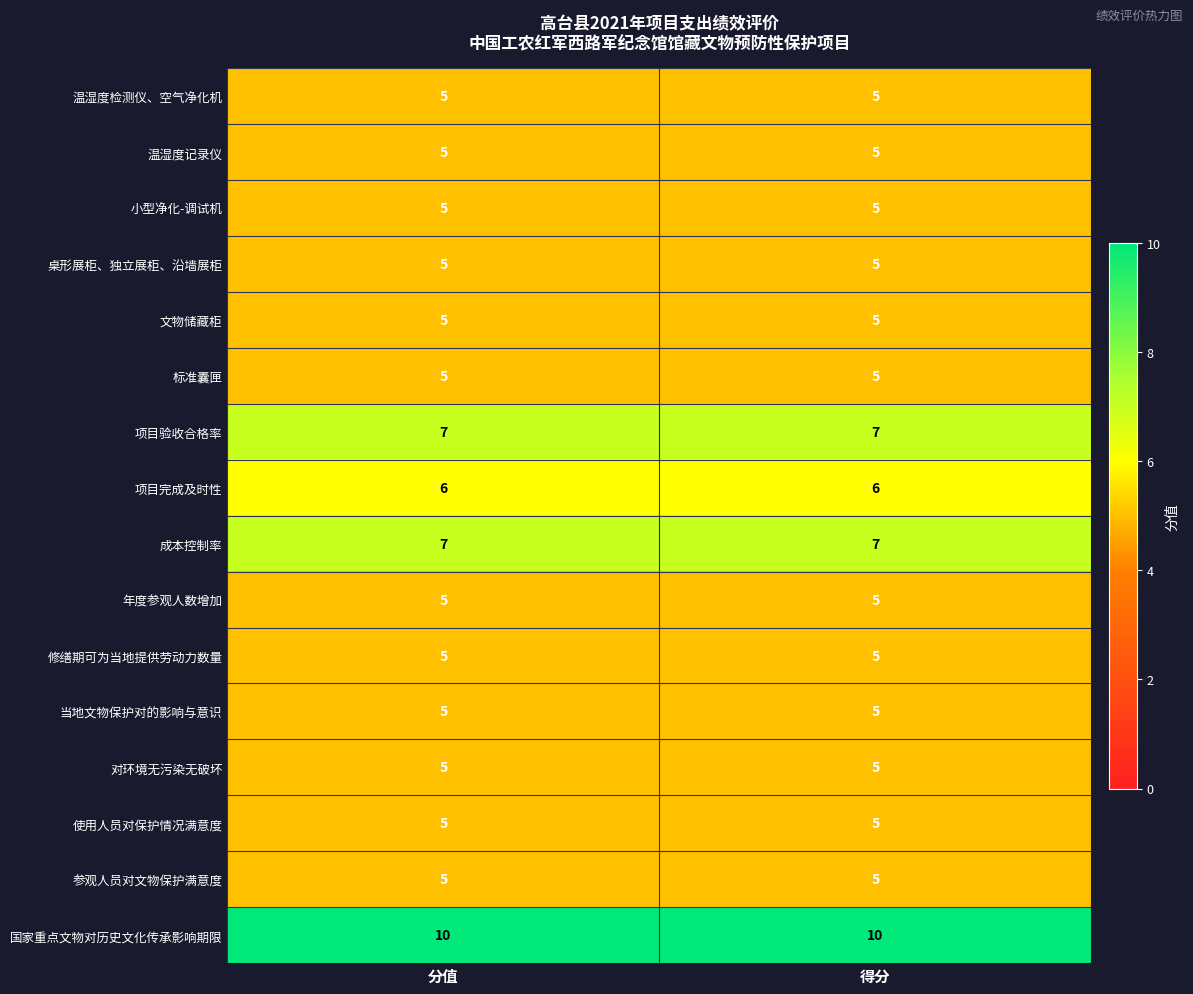

What is the minimum value for 使用人员对保护情况满意度?

5